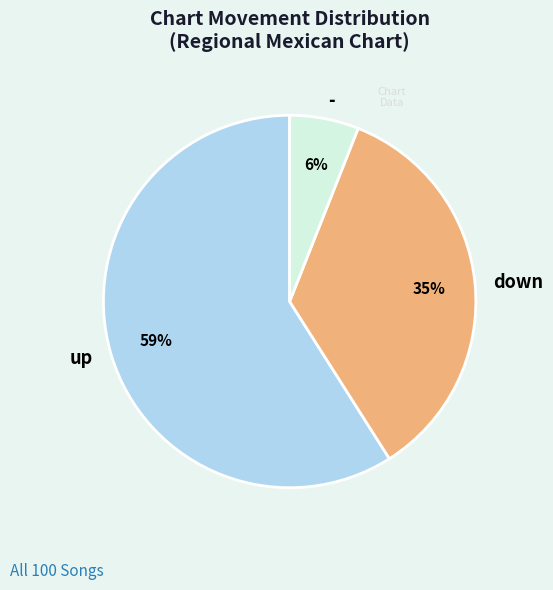

What percentage is the up slice, to the nearest percent?

59%